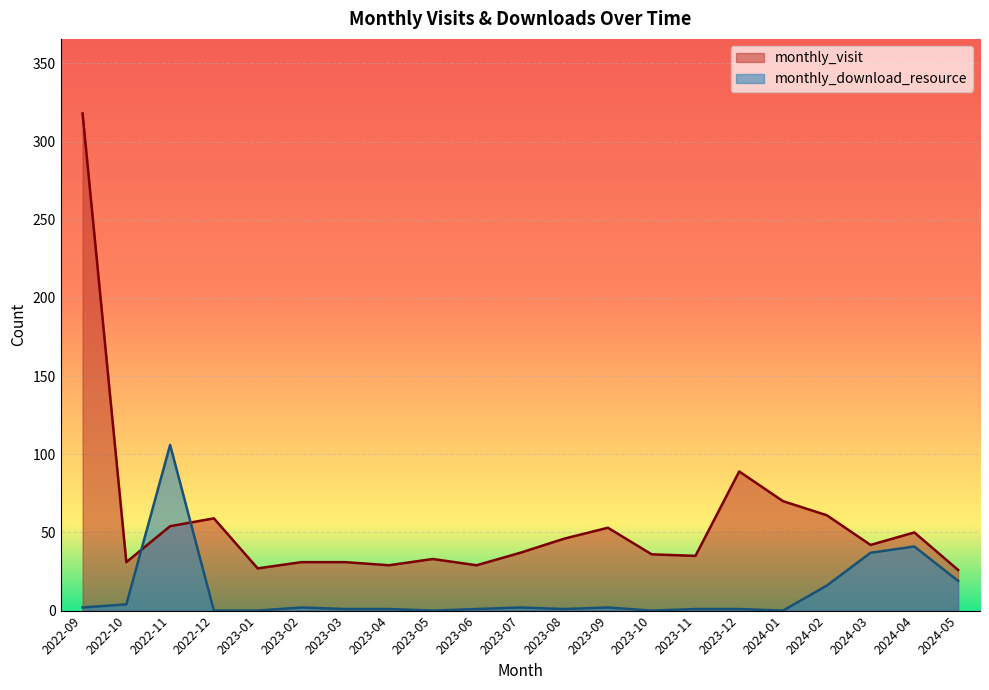

In monthly_visit, how many points are higher than both neighbors (excluding endpoints)?

5